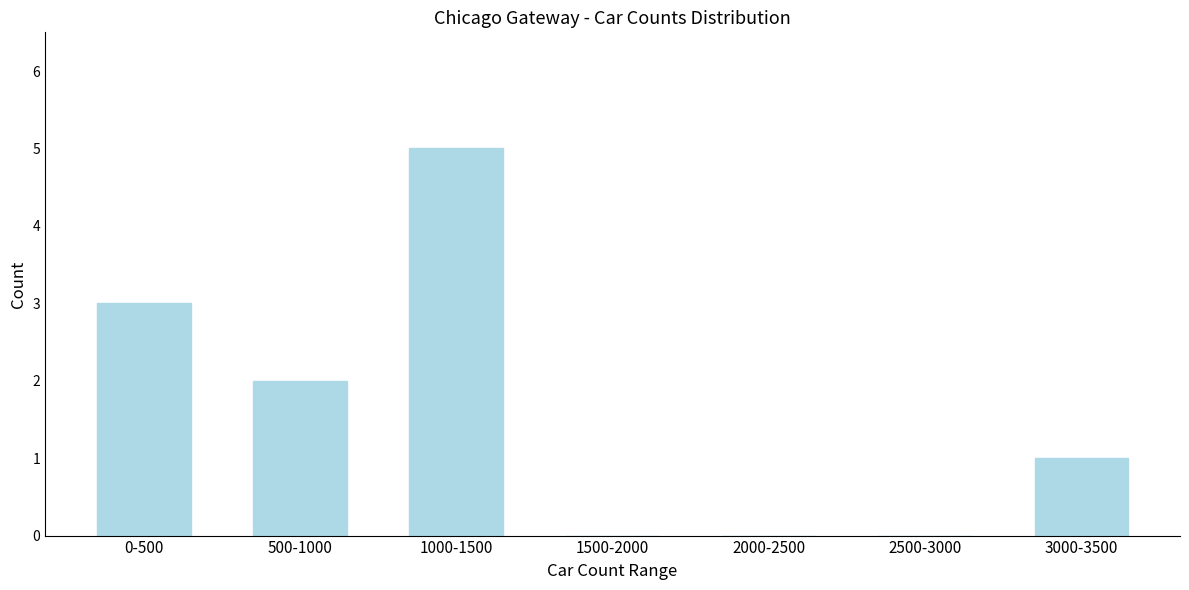

Reading right to left, list all the values displayed in this chart.

3000-3500=1	2500-3000=0	2000-2500=0	1500-2000=0	1000-1500=5	500-1000=2	0-500=3